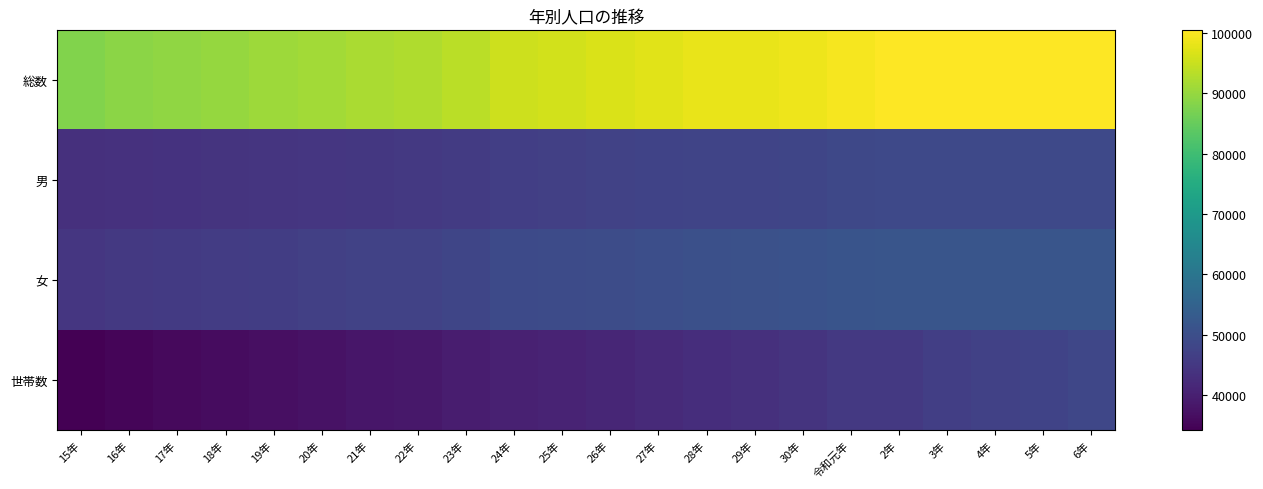

What is the smallest value displayed?

34120